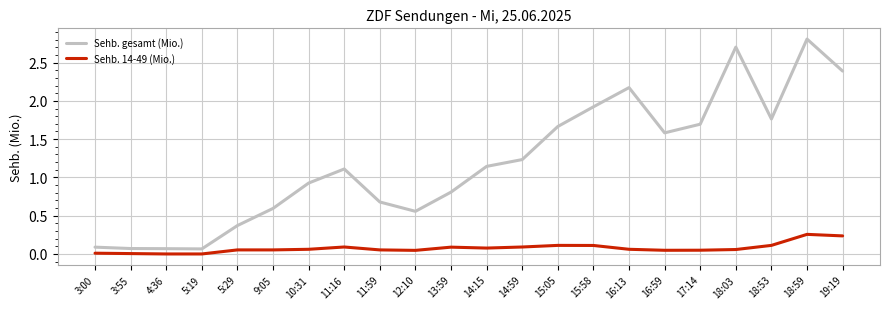

Rank the series by their maximum value, from highest to lowest.

Sehb. gesamt (Mio.), Sehb. 14-49 (Mio.)